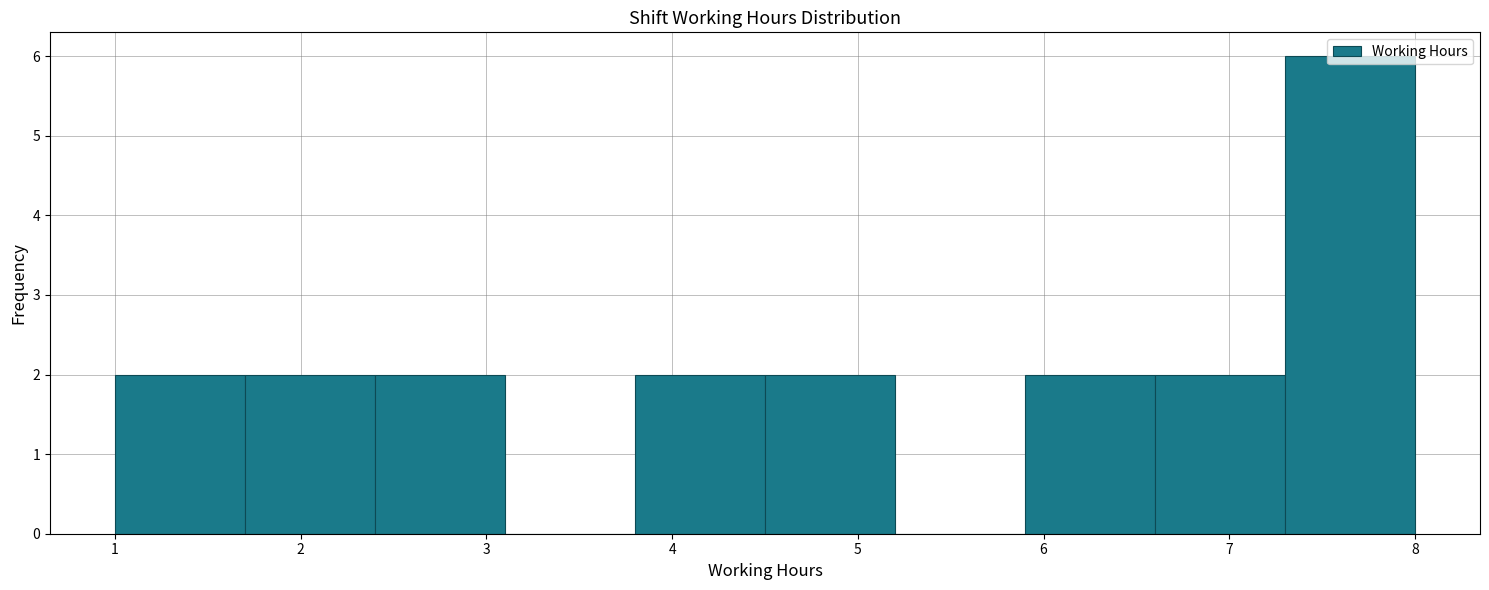

Reading left to right, list every bar in this chart as the range it spans on the x-axis followed by its height. The values are not printed on the chart, so give them approximately, as read against the axis.

1.0 to 1.7: 2
1.7 to 2.4: 2
2.4 to 3.1: 2
3.1 to 3.8: 0
3.8 to 4.5: 2
4.5 to 5.2: 2
5.2 to 5.9: 0
5.9 to 6.6: 2
6.6 to 7.3: 2
7.3 to 8.0: 6